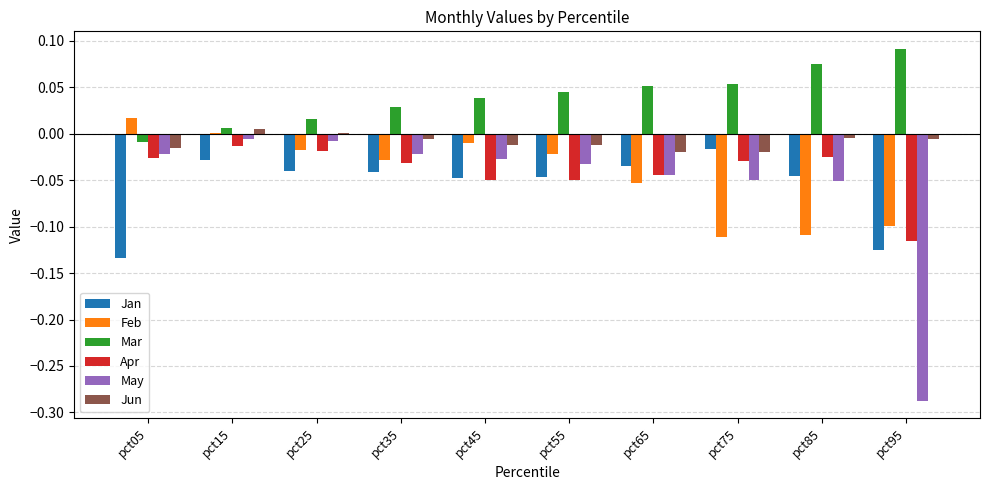

Are the bars horizontal?

No